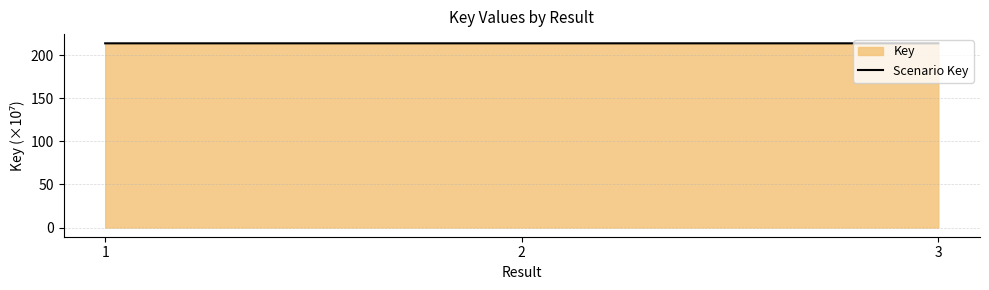

What is the value of the 2nd point from the left?

213.8